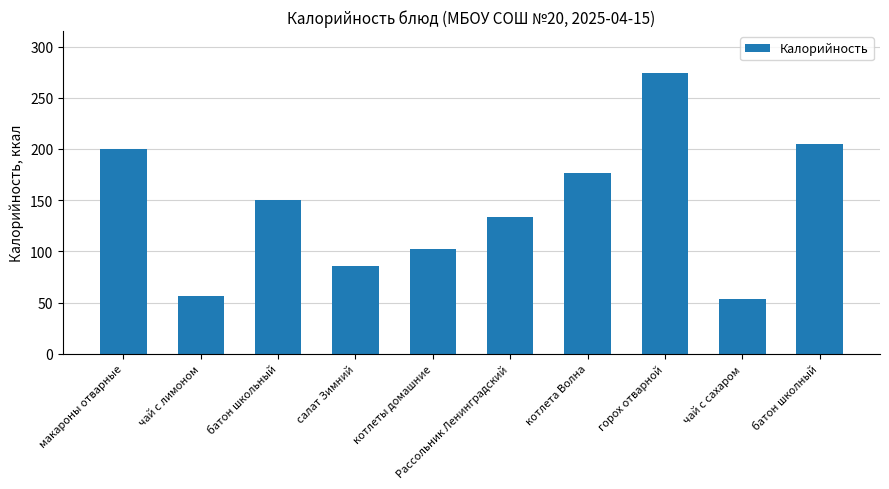

What is the ratio of the value at котлета Волна to the value at батон школный?

0.9